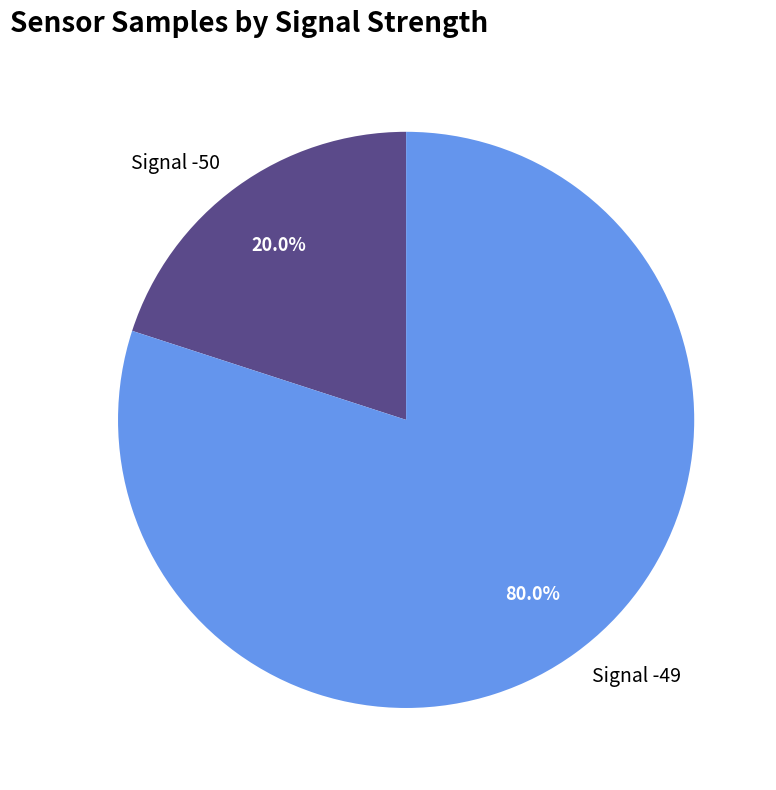

Is there any slice that represents more than half of the pie?

Yes